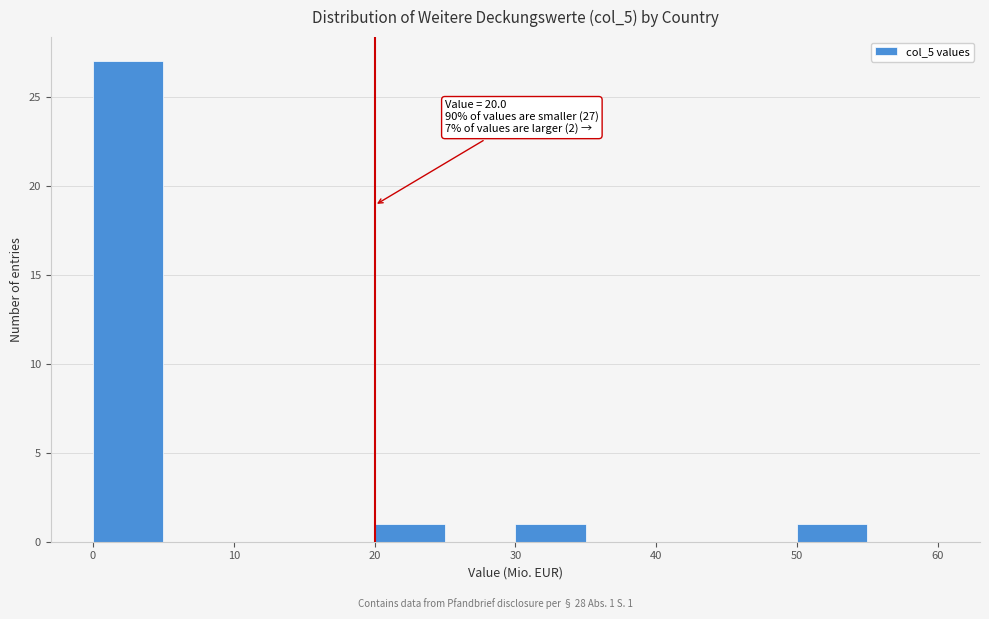

Over which range of the x-axis is the bar tallest?

0 to 5